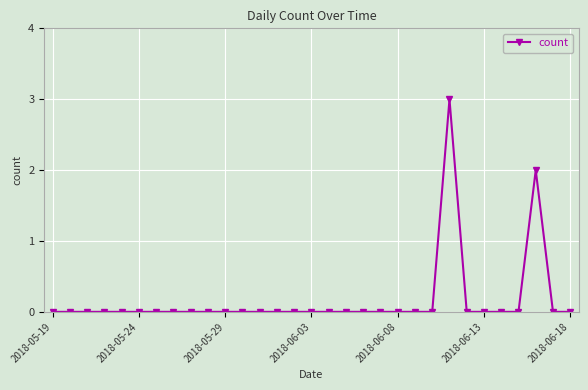

What is the maximum value shown in the chart?

3